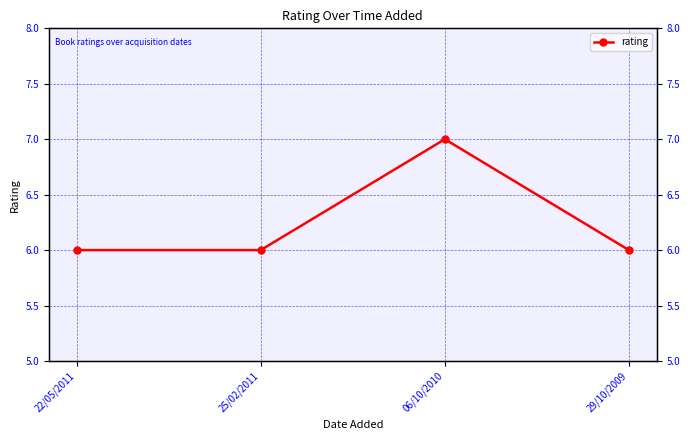

Count the number of data series in this chart.

1